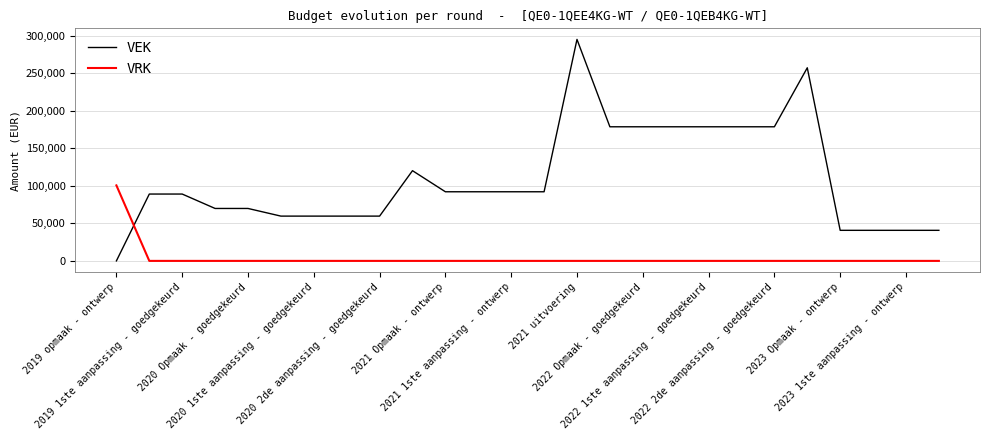

How many values in VEK are above zero?

25